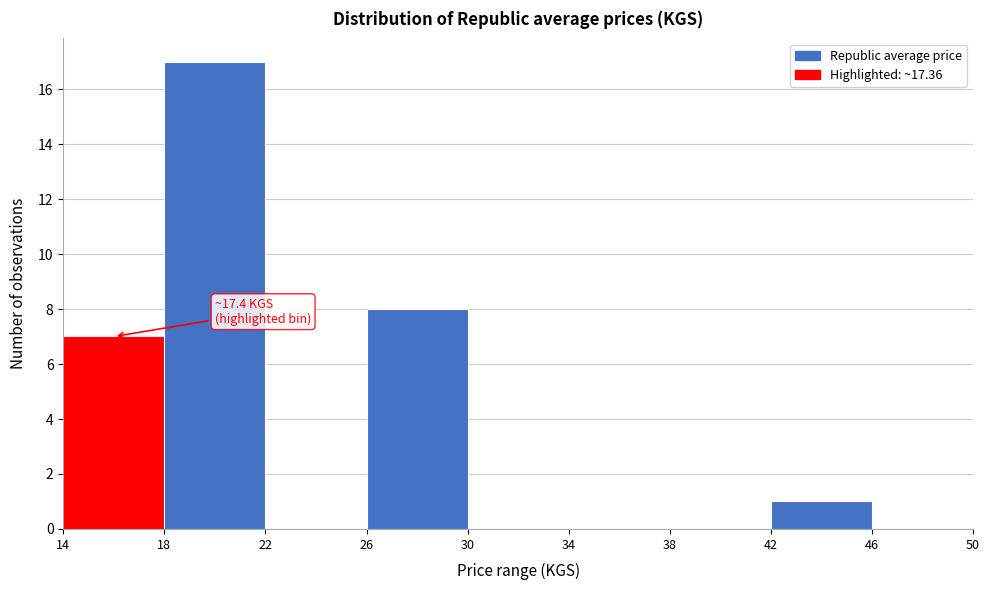

Which range on the x-axis has the tallest bar?

18 to 22